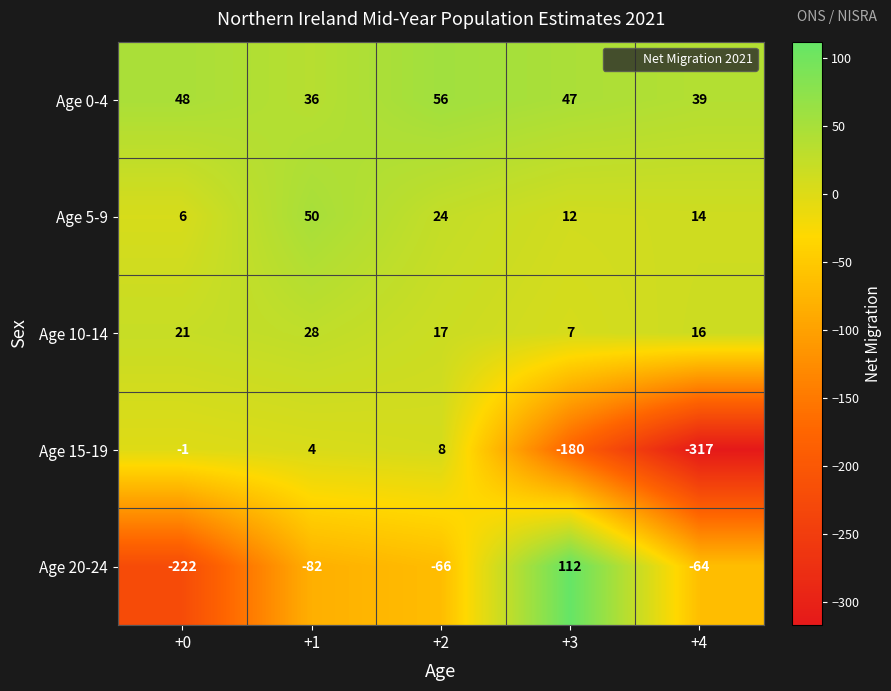

The Age 0-4 series shows 48 at +0. True or false?

True